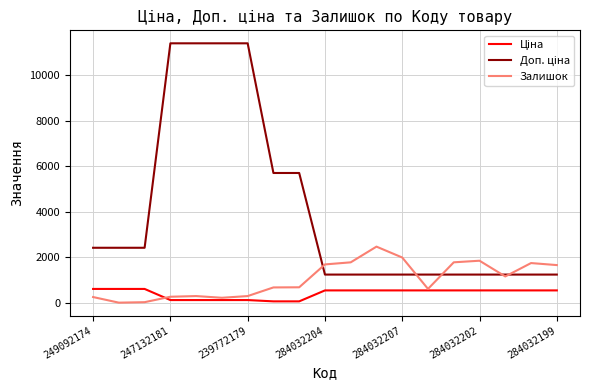

True or false: Доп. ціна and Ціна cross at least once.

False